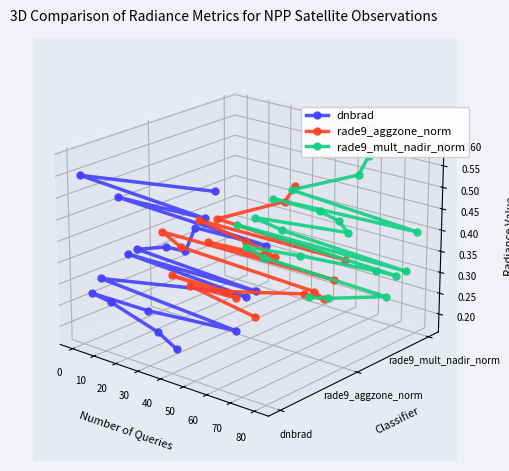

How many lines are shown in the chart?

3